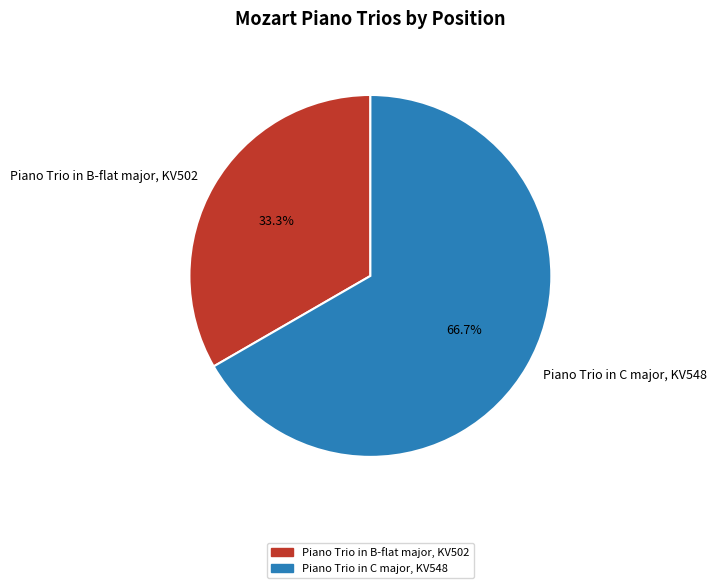

Does any single category account for the majority?

Yes